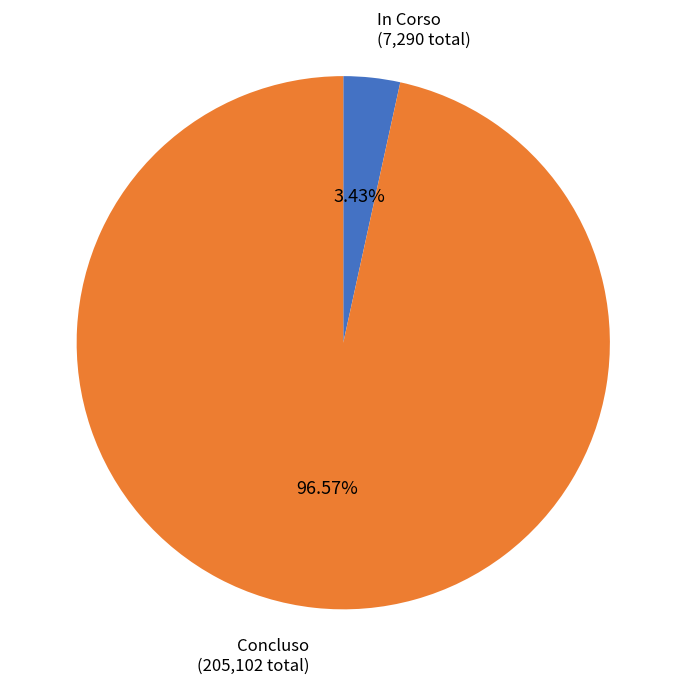

How many slices are in this pie chart?

2